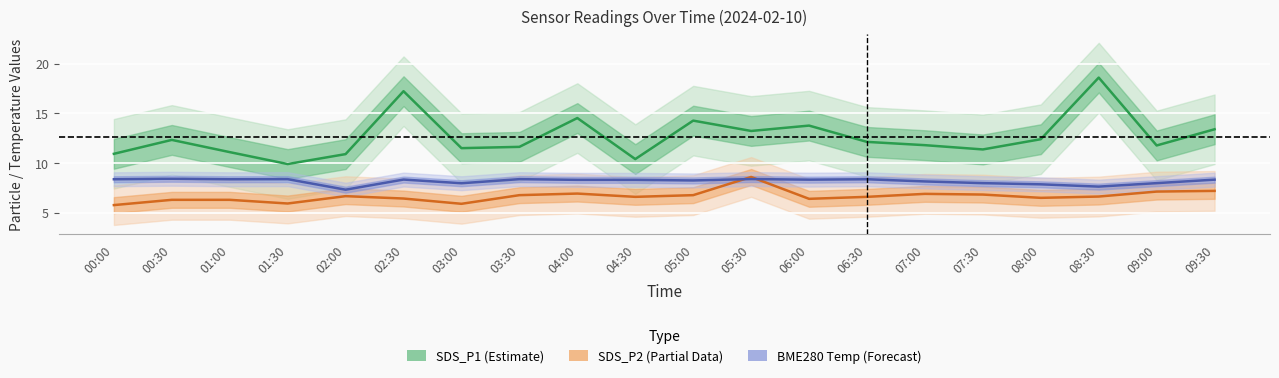

What is the spread (max minus min) of values at 01:00?

4.8